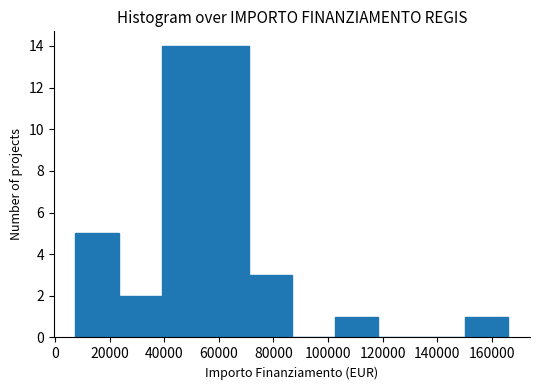

Reading left to right, list every bar in this chart as the range it spans on the x-axis followed by its height. Neither the bar edges nor the heights are printed on the chart, so give them approximately, as read against the axes.

8000 to 24000: 5
24000 to 40000: 2
40000 to 56000: 14
56000 to 70000: 14
70000 to 86000: 3
86000 to 102000: 0
102000 to 118000: 1
118000 to 134000: 0
134000 to 150000: 0
150000 to 166000: 1